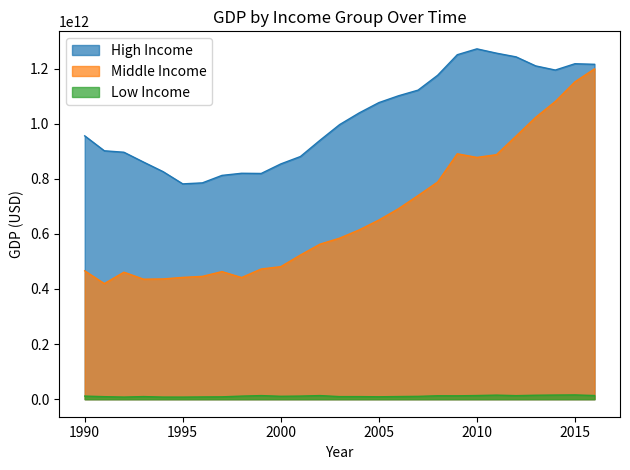

Rank the series at 1997 from highest to lowest value.

High Income, Middle Income, Low Income